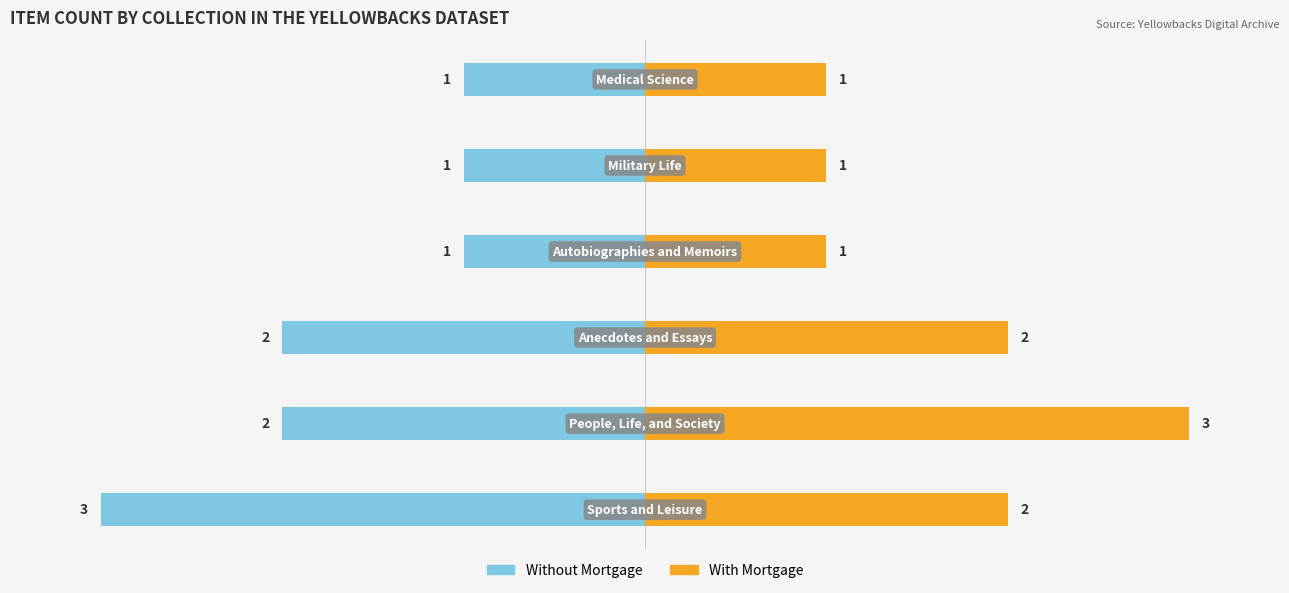

What are all the series names shown in the legend?

Without Mortgage, With Mortgage